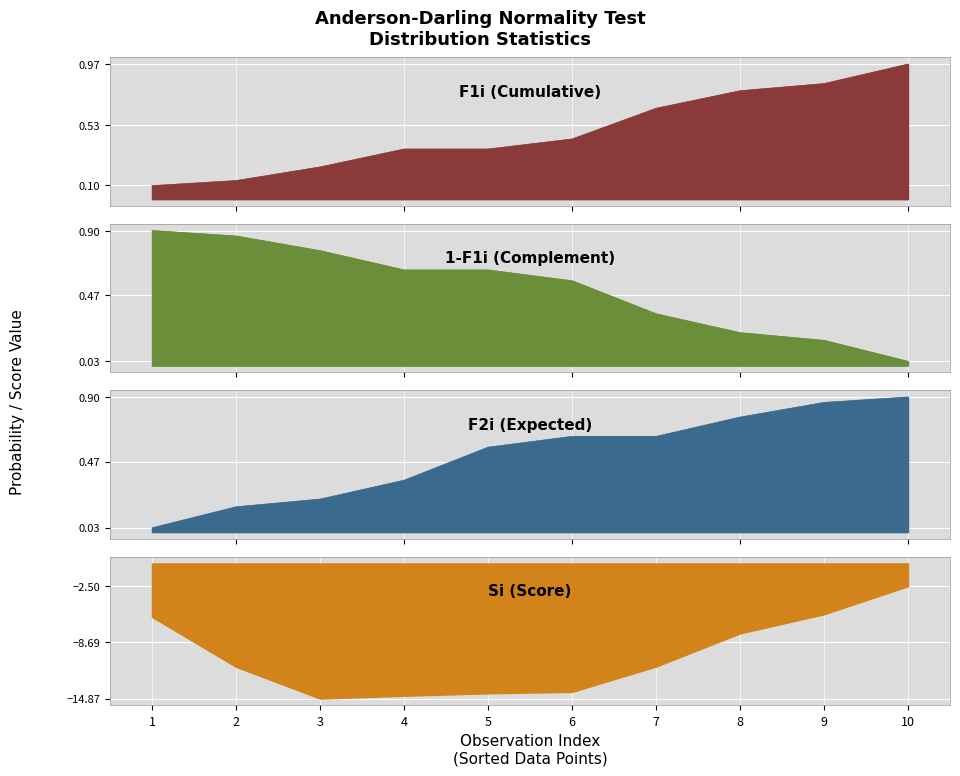

Rank the series by their maximum value, from lowest to highest.

Si, 1-F1i, F2i, F1i